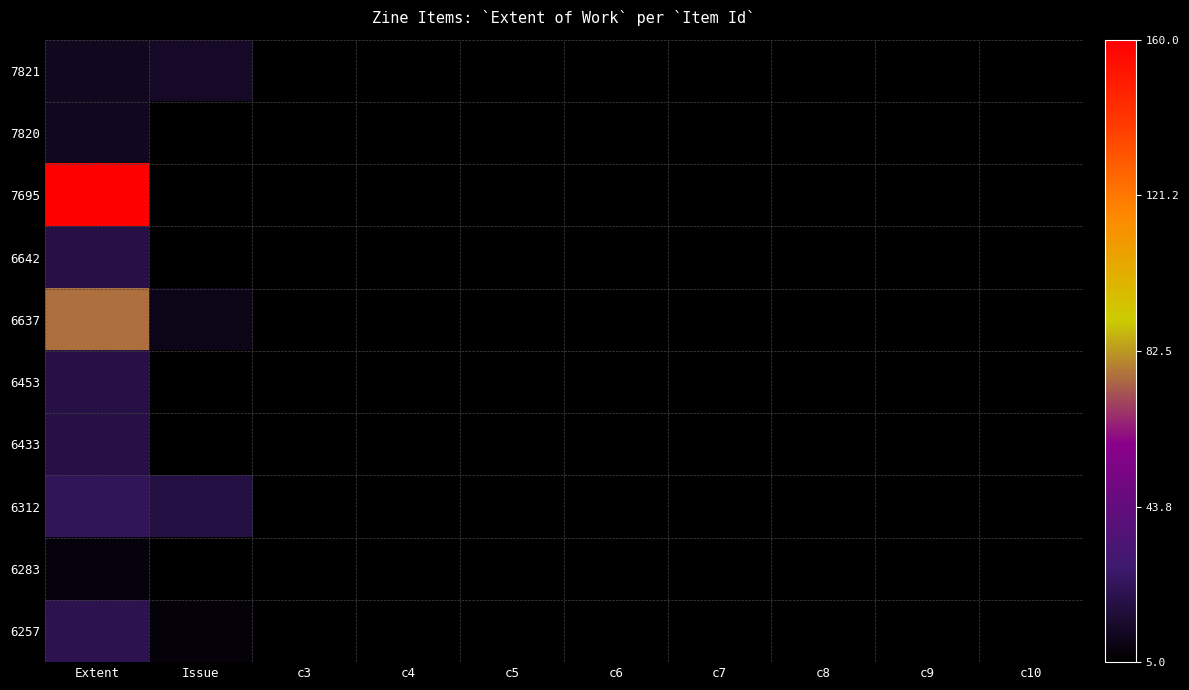

Between c3 and c10, which is larger?

c10